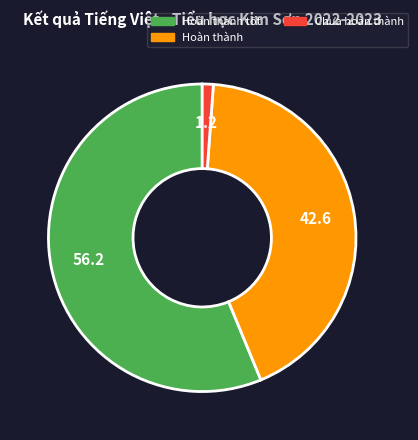

Does Hoàn thành account for over 50% of the chart?

No